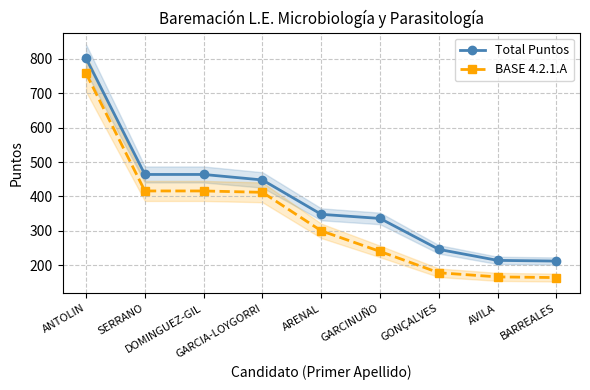

Reading left to right, transcribe all the data shown in this chart.

Total Puntos: ANTOLIN=802	SERRANO=464	DOMINGUEZ-GIL=464	GARCIA-LOYGORRI=448	ARENAL=348	GARCINUÑO=336	GONÇALVES=246	AVILA=214	BARREALES=212
BASE 4.2.1.A: ANTOLIN=758	SERRANO=416	DOMINGUEZ-GIL=416	GARCIA-LOYGORRI=412	ARENAL=300	GARCINUÑO=240	GONÇALVES=178	AVILA=166	BARREALES=164